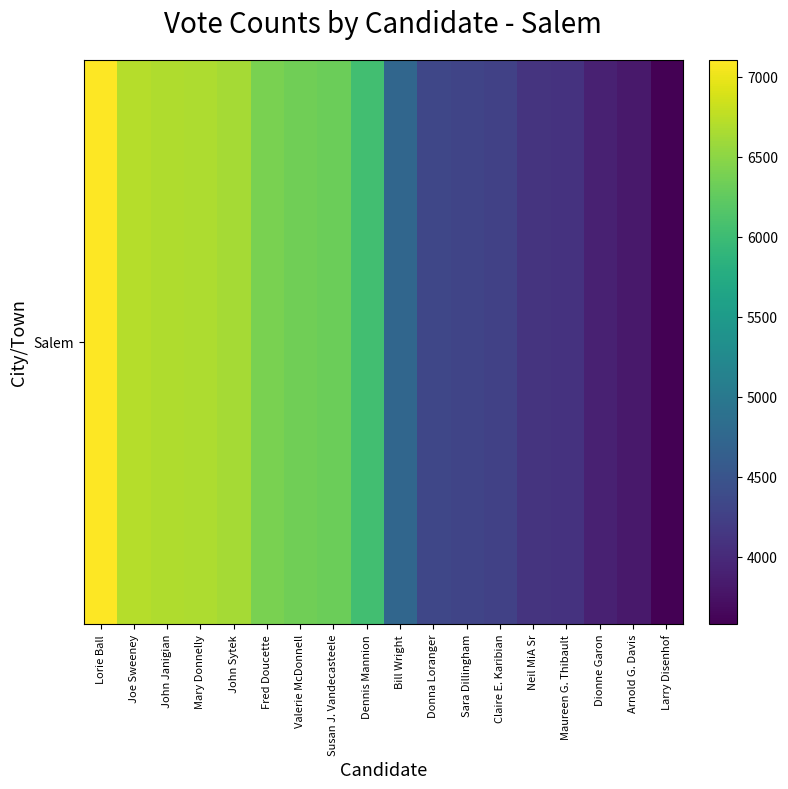

What is the change in value from John Janigian to Mary Donnelly?

-11